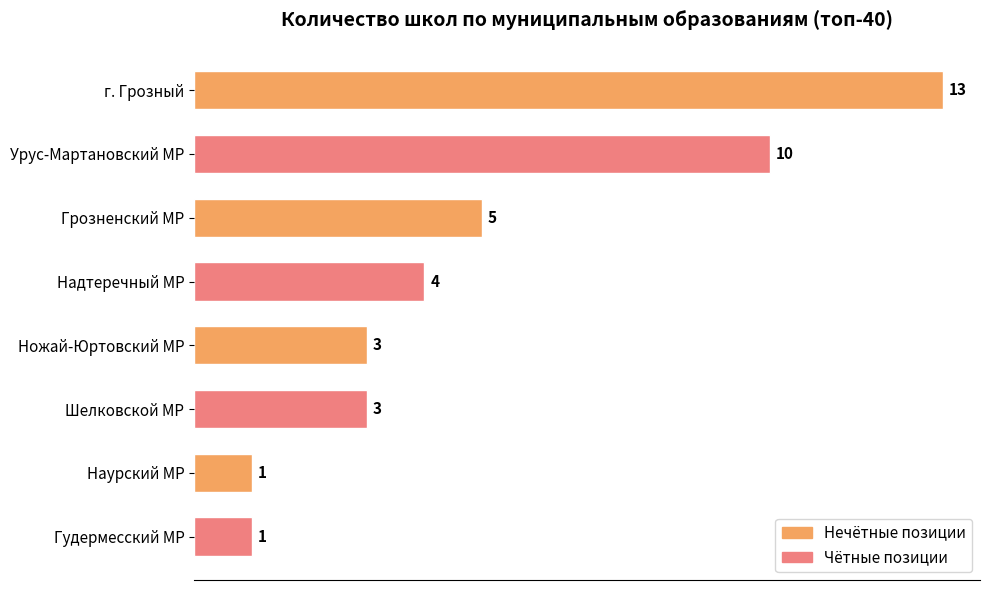

Between Гудермесский МР and г. Грозный, which is larger?

г. Грозный